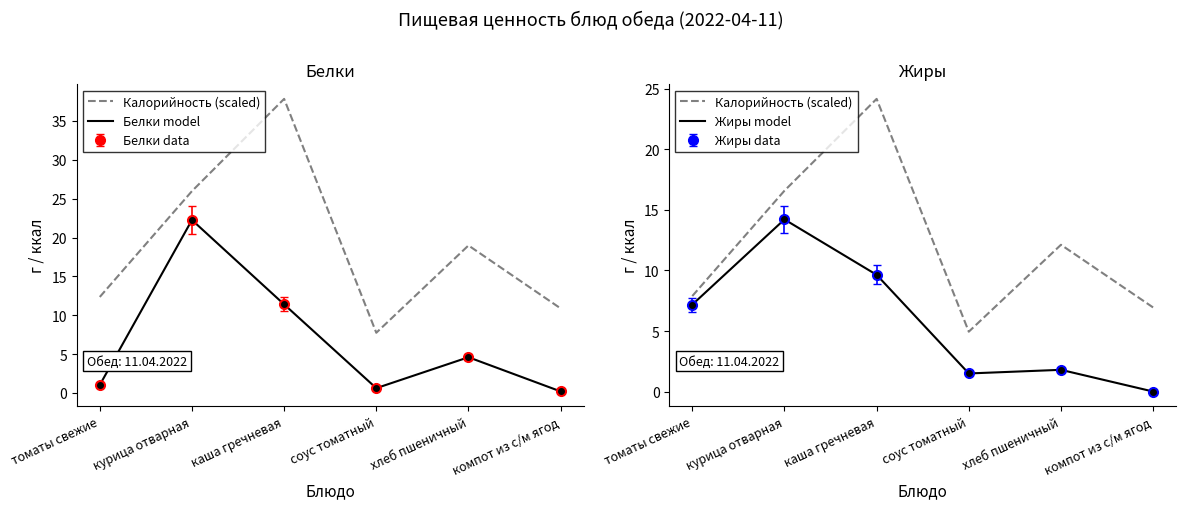

Which series changed the most between каша гречневая and компот из с/м ягод?

Калорийность (scaled)